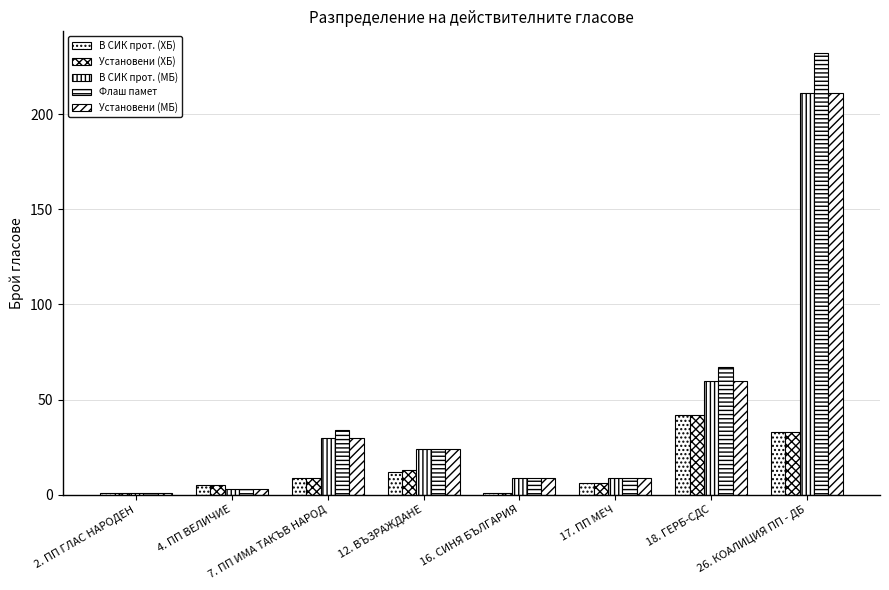

Reading left to right, list all the values displayed in this chart.

В СИК прот. (ХБ): 2. ПП ГЛАС НАРОДЕН=1	4. ПП ВЕЛИЧИЕ=5	7. ПП ИМА ТАКЪВ НАРОД=9	12. ВЪЗРАЖДАНЕ=12	16. СИНЯ БЪЛГАРИЯ=1	17. ПП МЕЧ=6	18. ГЕРБ-СДС=42	26. КОАЛИЦИЯ ПП - ДБ=33
Установени (ХБ): 2. ПП ГЛАС НАРОДЕН=1	4. ПП ВЕЛИЧИЕ=5	7. ПП ИМА ТАКЪВ НАРОД=9	12. ВЪЗРАЖДАНЕ=13	16. СИНЯ БЪЛГАРИЯ=1	17. ПП МЕЧ=6	18. ГЕРБ-СДС=42	26. КОАЛИЦИЯ ПП - ДБ=33
В СИК прот. (МБ): 2. ПП ГЛАС НАРОДЕН=1	4. ПП ВЕЛИЧИЕ=3	7. ПП ИМА ТАКЪВ НАРОД=30	12. ВЪЗРАЖДАНЕ=24	16. СИНЯ БЪЛГАРИЯ=9	17. ПП МЕЧ=9	18. ГЕРБ-СДС=60	26. КОАЛИЦИЯ ПП - ДБ=211
Флаш памет: 2. ПП ГЛАС НАРОДЕН=1	4. ПП ВЕЛИЧИЕ=3	7. ПП ИМА ТАКЪВ НАРОД=34	12. ВЪЗРАЖДАНЕ=24	16. СИНЯ БЪЛГАРИЯ=9	17. ПП МЕЧ=9	18. ГЕРБ-СДС=67	26. КОАЛИЦИЯ ПП - ДБ=232
Установени (МБ): 2. ПП ГЛАС НАРОДЕН=1	4. ПП ВЕЛИЧИЕ=3	7. ПП ИМА ТАКЪВ НАРОД=30	12. ВЪЗРАЖДАНЕ=24	16. СИНЯ БЪЛГАРИЯ=9	17. ПП МЕЧ=9	18. ГЕРБ-СДС=60	26. КОАЛИЦИЯ ПП - ДБ=211